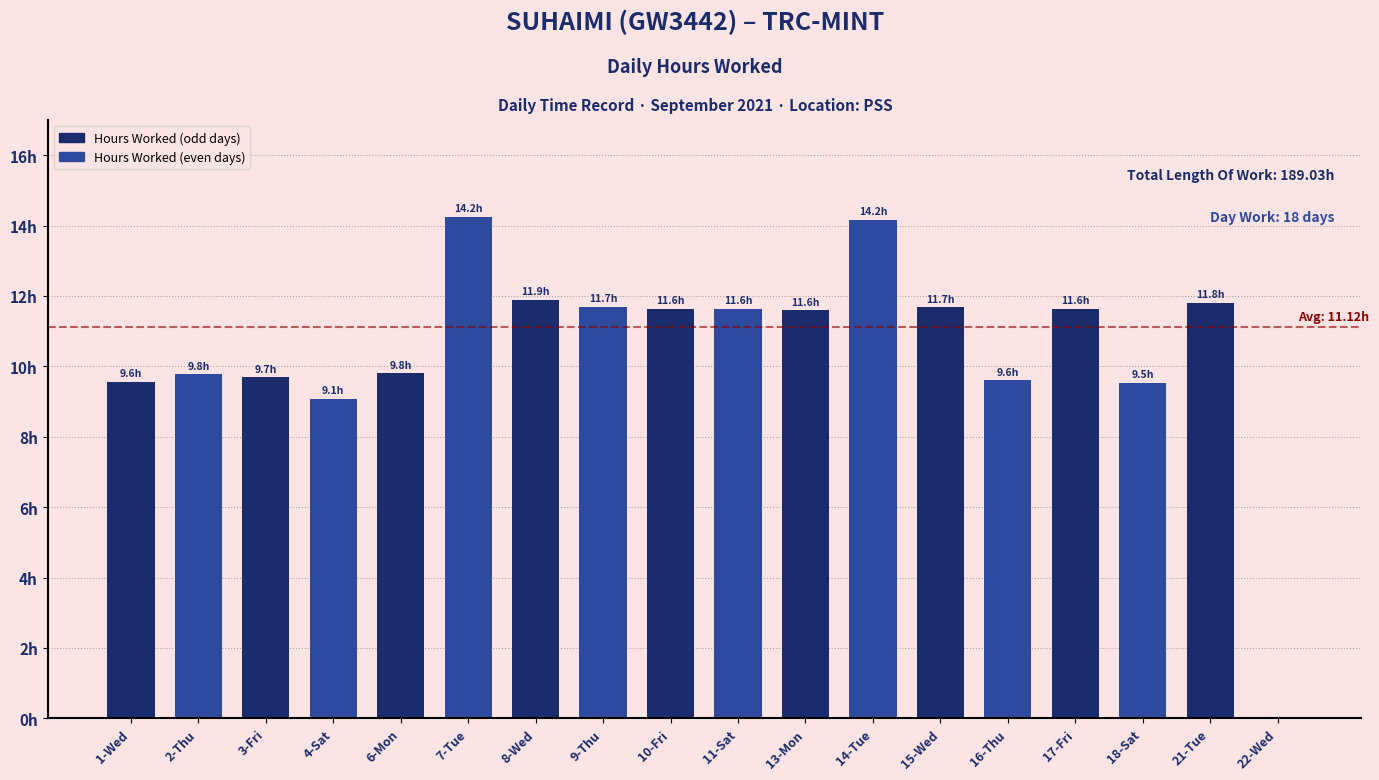

What is the label of the 17th bar from the right?

2-Thu